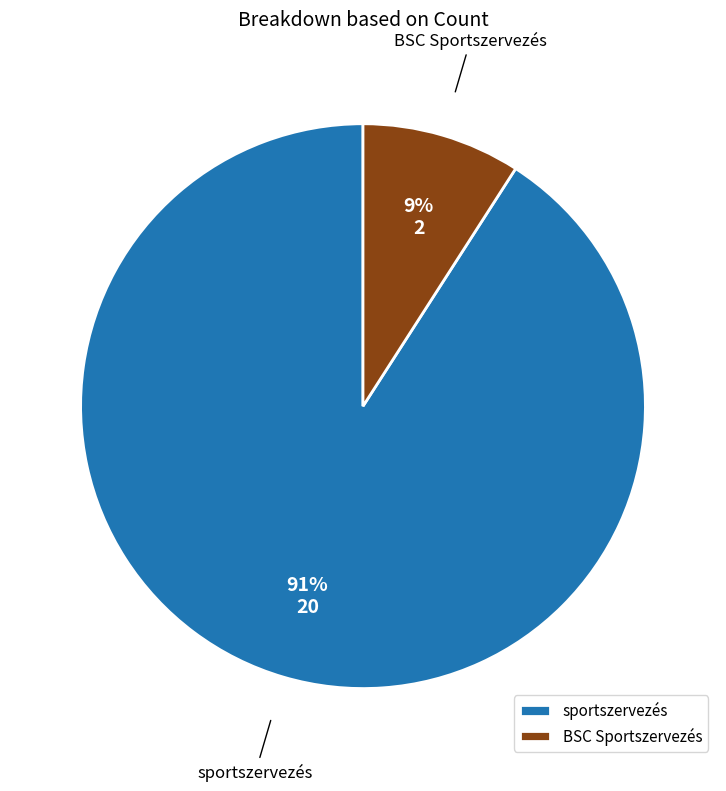

Is the sum of BSC Sportszervezés and sportszervezés greater than half?

Yes